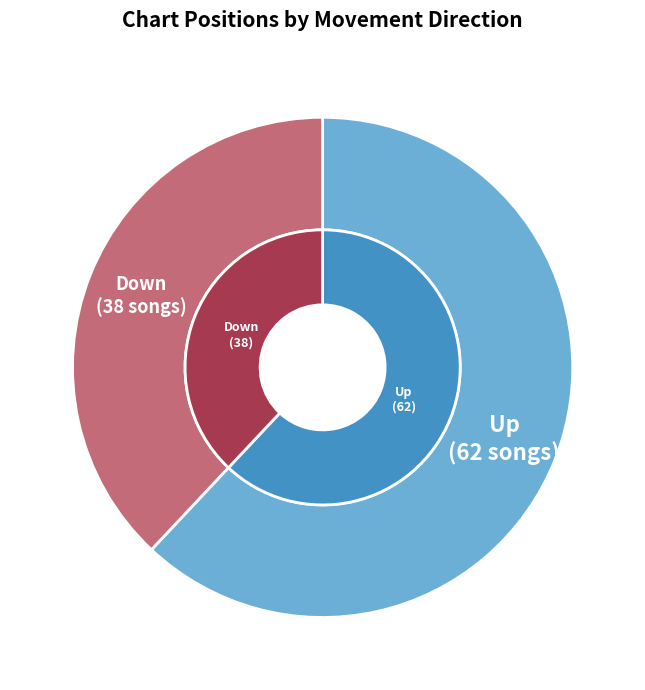

Combined, what portion of the pie is up and down?

100.0%